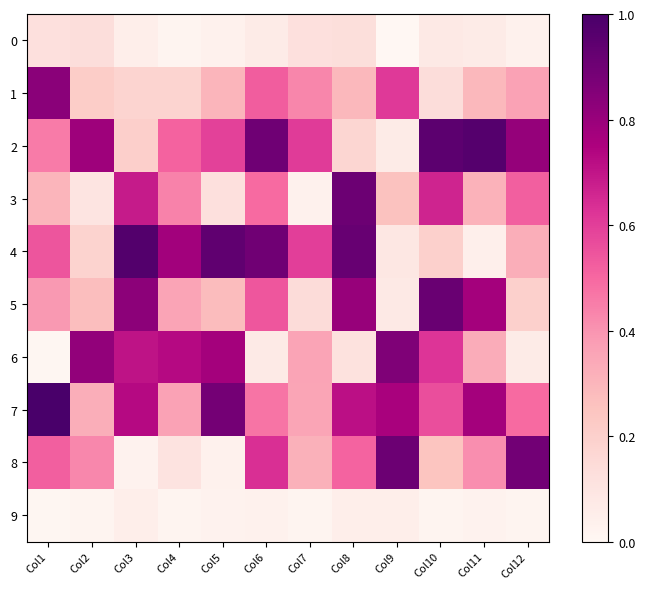

Which series has the largest range (max minus min)?

4